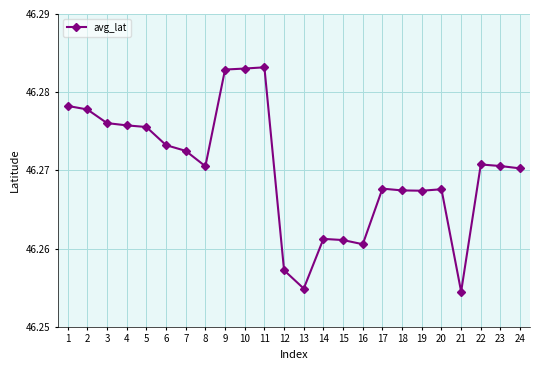

How many values are between 46 and 47?

24